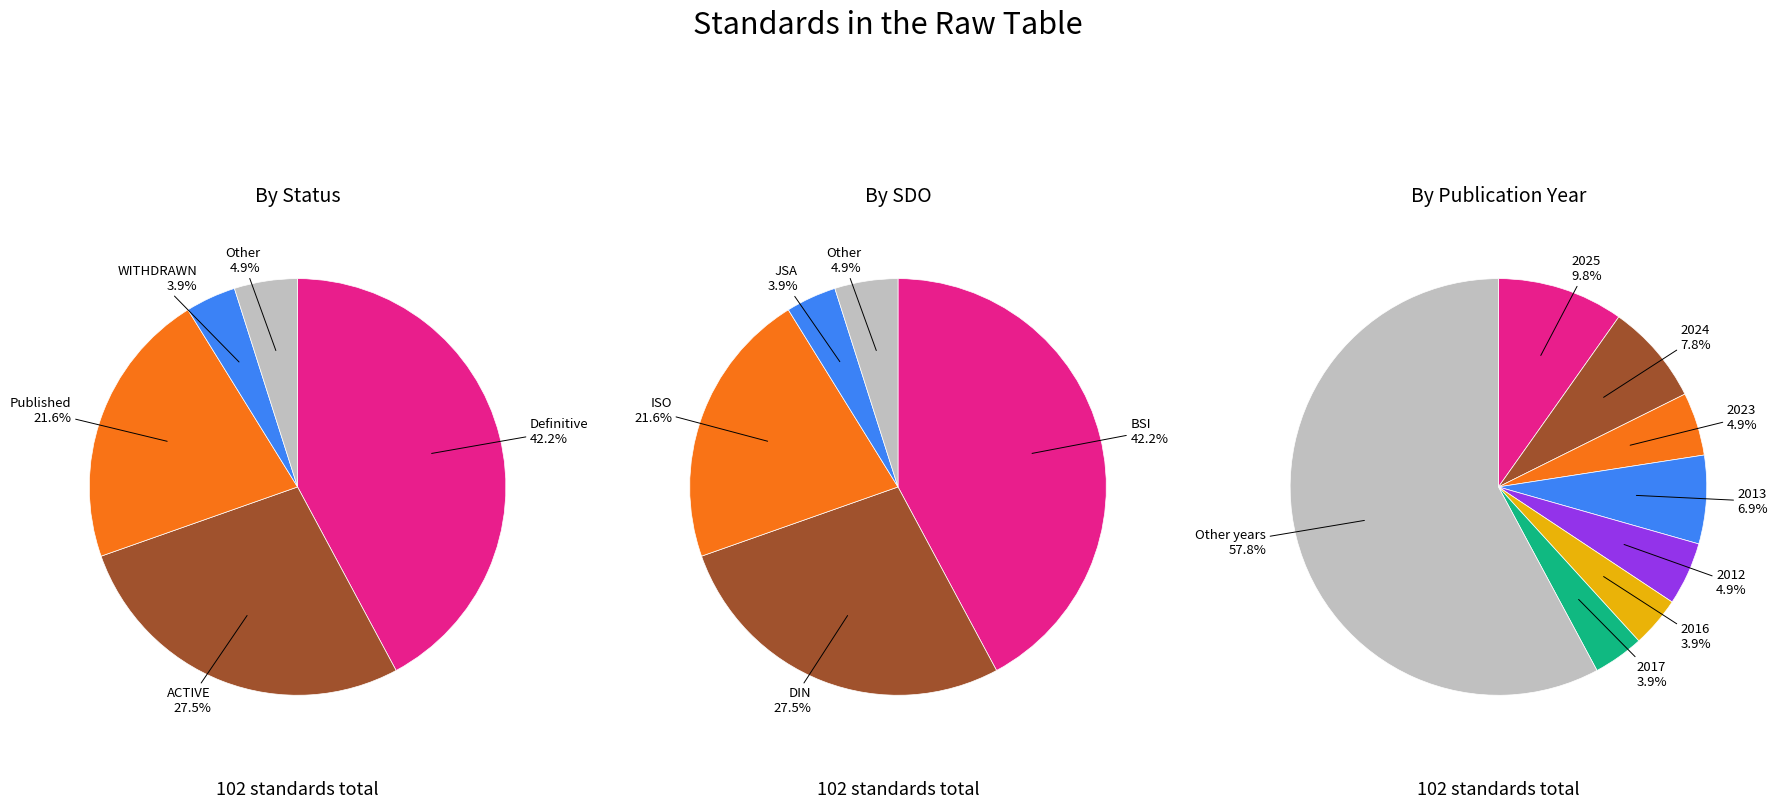

What percentage is the DIN slice, to the nearest percent?

27%